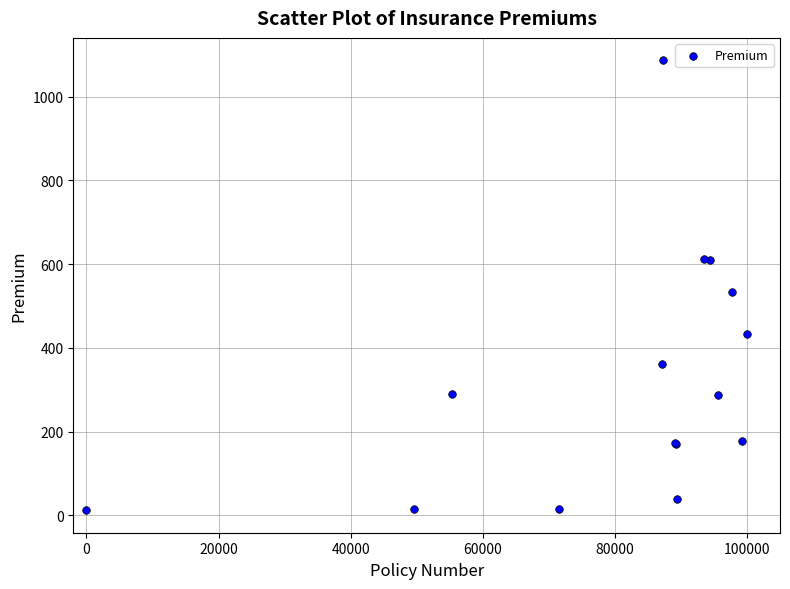

What Y value in the scatter plot is closest to 549?

532.8